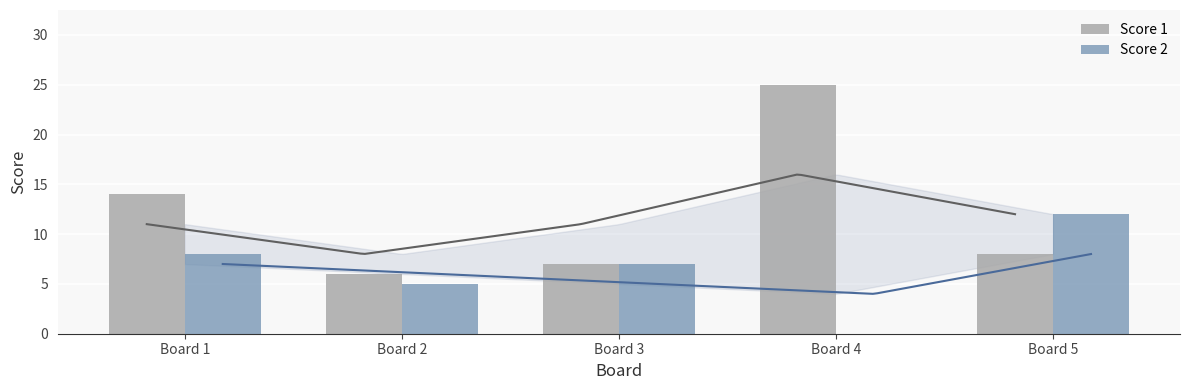

At which label is Score 2 closest to 6?

Board 2